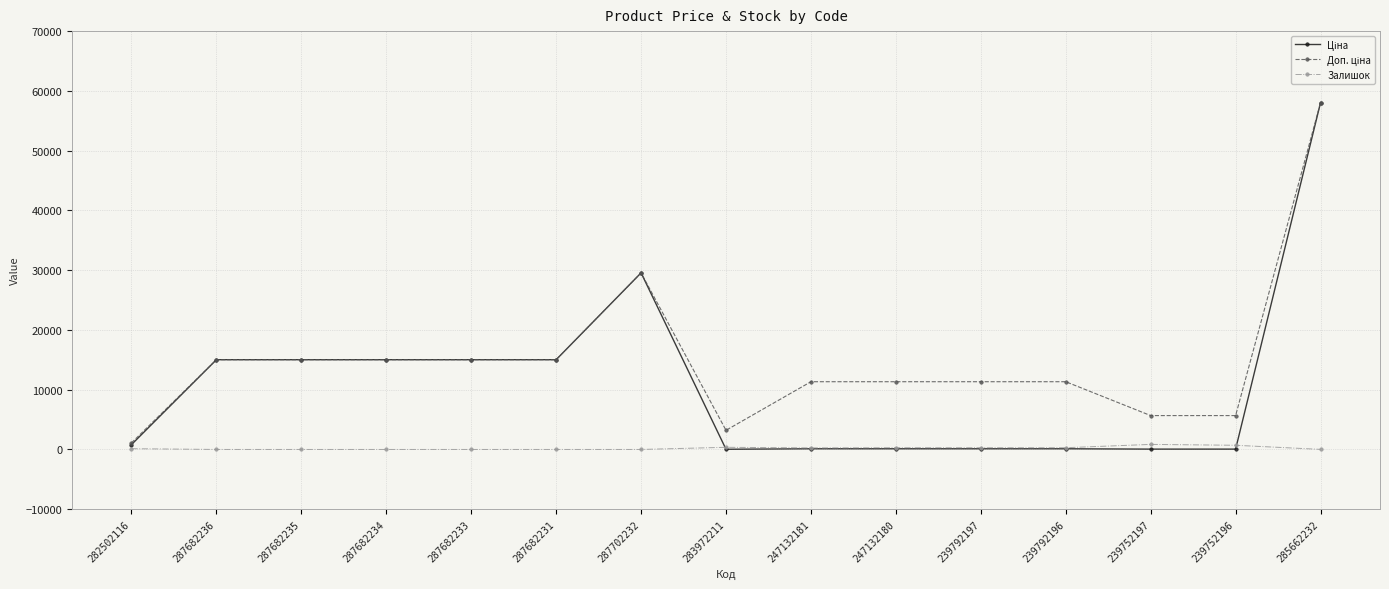

What is the greatest value displayed?

58037.0